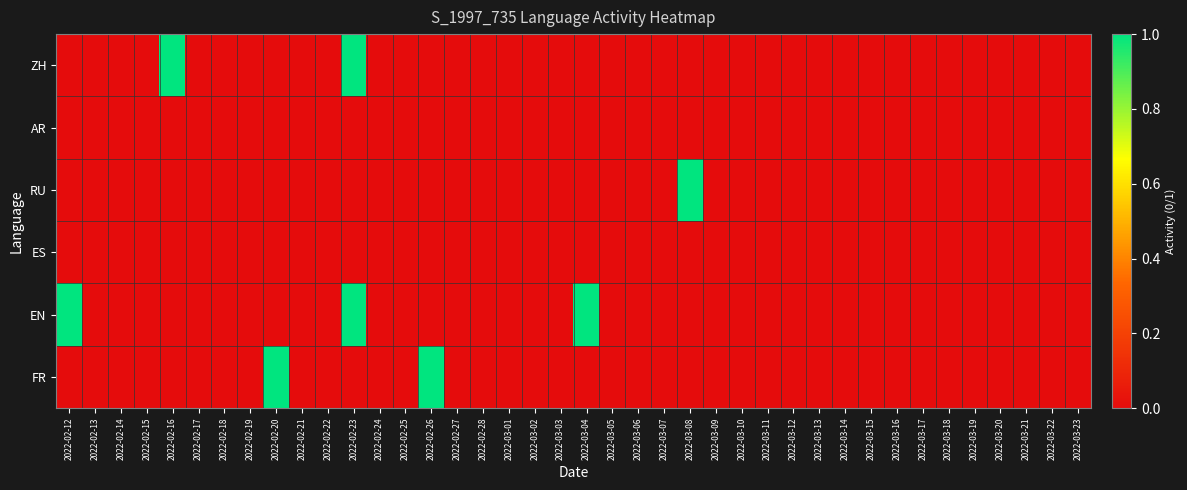

Reading left to right, what are all the values shown in this chart?

ZH: 2022-02-12=0	2022-02-13=0	2022-02-14=0	2022-02-15=0	2022-02-16=1	2022-02-17=0	2022-02-18=0	2022-02-19=0	2022-02-20=0	2022-02-21=0	2022-02-22=0	2022-02-23=1	2022-02-24=0	2022-02-25=0	2022-02-26=0	2022-02-27=0	2022-02-28=0	2022-03-01=0	2022-03-02=0	2022-03-03=0	2022-03-04=0	2022-03-05=0	2022-03-06=0	2022-03-07=0	2022-03-08=0	2022-03-09=0	2022-03-10=0	2022-03-11=0	2022-03-12=0	2022-03-13=0	2022-03-14=0	2022-03-15=0	2022-03-16=0	2022-03-17=0	2022-03-18=0	2022-03-19=0	2022-03-20=0	2022-03-21=0	2022-03-22=0	2022-03-23=0
AR: 2022-02-12=0	2022-02-13=0	2022-02-14=0	2022-02-15=0	2022-02-16=0	2022-02-17=0	2022-02-18=0	2022-02-19=0	2022-02-20=0	2022-02-21=0	2022-02-22=0	2022-02-23=0	2022-02-24=0	2022-02-25=0	2022-02-26=0	2022-02-27=0	2022-02-28=0	2022-03-01=0	2022-03-02=0	2022-03-03=0	2022-03-04=0	2022-03-05=0	2022-03-06=0	2022-03-07=0	2022-03-08=0	2022-03-09=0	2022-03-10=0	2022-03-11=0	2022-03-12=0	2022-03-13=0	2022-03-14=0	2022-03-15=0	2022-03-16=0	2022-03-17=0	2022-03-18=0	2022-03-19=0	2022-03-20=0	2022-03-21=0	2022-03-22=0	2022-03-23=0
RU: 2022-02-12=0	2022-02-13=0	2022-02-14=0	2022-02-15=0	2022-02-16=0	2022-02-17=0	2022-02-18=0	2022-02-19=0	2022-02-20=0	2022-02-21=0	2022-02-22=0	2022-02-23=0	2022-02-24=0	2022-02-25=0	2022-02-26=0	2022-02-27=0	2022-02-28=0	2022-03-01=0	2022-03-02=0	2022-03-03=0	2022-03-04=0	2022-03-05=0	2022-03-06=0	2022-03-07=0	2022-03-08=1	2022-03-09=0	2022-03-10=0	2022-03-11=0	2022-03-12=0	2022-03-13=0	2022-03-14=0	2022-03-15=0	2022-03-16=0	2022-03-17=0	2022-03-18=0	2022-03-19=0	2022-03-20=0	2022-03-21=0	2022-03-22=0	2022-03-23=0
ES: 2022-02-12=0	2022-02-13=0	2022-02-14=0	2022-02-15=0	2022-02-16=0	2022-02-17=0	2022-02-18=0	2022-02-19=0	2022-02-20=0	2022-02-21=0	2022-02-22=0	2022-02-23=0	2022-02-24=0	2022-02-25=0	2022-02-26=0	2022-02-27=0	2022-02-28=0	2022-03-01=0	2022-03-02=0	2022-03-03=0	2022-03-04=0	2022-03-05=0	2022-03-06=0	2022-03-07=0	2022-03-08=0	2022-03-09=0	2022-03-10=0	2022-03-11=0	2022-03-12=0	2022-03-13=0	2022-03-14=0	2022-03-15=0	2022-03-16=0	2022-03-17=0	2022-03-18=0	2022-03-19=0	2022-03-20=0	2022-03-21=0	2022-03-22=0	2022-03-23=0
EN: 2022-02-12=1	2022-02-13=0	2022-02-14=0	2022-02-15=0	2022-02-16=0	2022-02-17=0	2022-02-18=0	2022-02-19=0	2022-02-20=0	2022-02-21=0	2022-02-22=0	2022-02-23=1	2022-02-24=0	2022-02-25=0	2022-02-26=0	2022-02-27=0	2022-02-28=0	2022-03-01=0	2022-03-02=0	2022-03-03=0	2022-03-04=1	2022-03-05=0	2022-03-06=0	2022-03-07=0	2022-03-08=0	2022-03-09=0	2022-03-10=0	2022-03-11=0	2022-03-12=0	2022-03-13=0	2022-03-14=0	2022-03-15=0	2022-03-16=0	2022-03-17=0	2022-03-18=0	2022-03-19=0	2022-03-20=0	2022-03-21=0	2022-03-22=0	2022-03-23=0
FR: 2022-02-12=0	2022-02-13=0	2022-02-14=0	2022-02-15=0	2022-02-16=0	2022-02-17=0	2022-02-18=0	2022-02-19=0	2022-02-20=1	2022-02-21=0	2022-02-22=0	2022-02-23=0	2022-02-24=0	2022-02-25=0	2022-02-26=1	2022-02-27=0	2022-02-28=0	2022-03-01=0	2022-03-02=0	2022-03-03=0	2022-03-04=0	2022-03-05=0	2022-03-06=0	2022-03-07=0	2022-03-08=0	2022-03-09=0	2022-03-10=0	2022-03-11=0	2022-03-12=0	2022-03-13=0	2022-03-14=0	2022-03-15=0	2022-03-16=0	2022-03-17=0	2022-03-18=0	2022-03-19=0	2022-03-20=0	2022-03-21=0	2022-03-22=0	2022-03-23=0